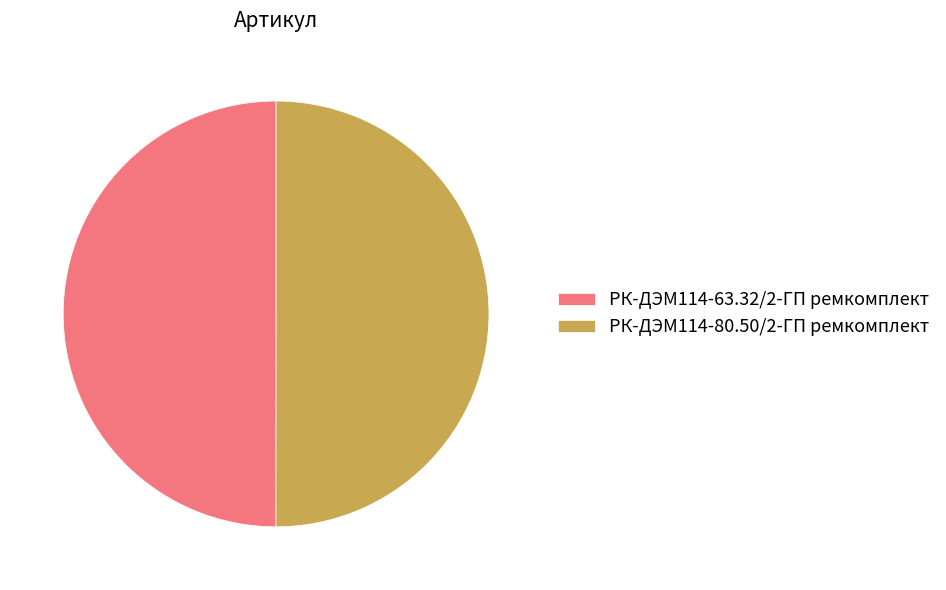

Combined, do РК-ДЭМ114-80.50/2-ГП ремкомплект and РК-ДЭМ114-63.32/2-ГП ремкомплект account for over 50%?

Yes